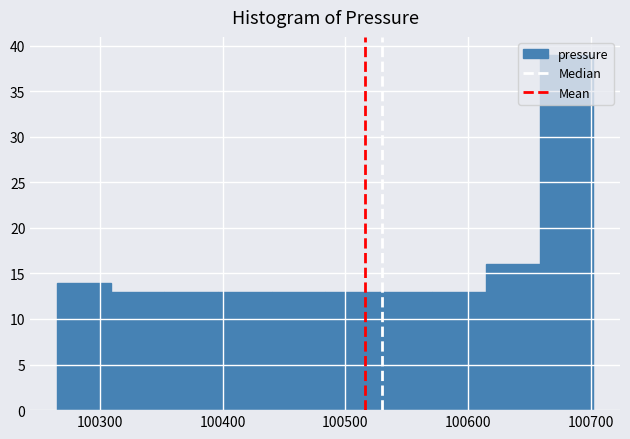

Reading left to right, list every bar in this chart as the range it spans on the x-axis followed by its height. Neither the bar edges nor the heights are printed on the chart, so give them approximately, as read against the axes.

100270 to 100310: 14
100310 to 100350: 13
100350 to 100400: 13
100400 to 100440: 13
100440 to 100480: 13
100480 to 100530: 13
100530 to 100570: 13
100570 to 100610: 13
100610 to 100660: 16
100660 to 100700: 39